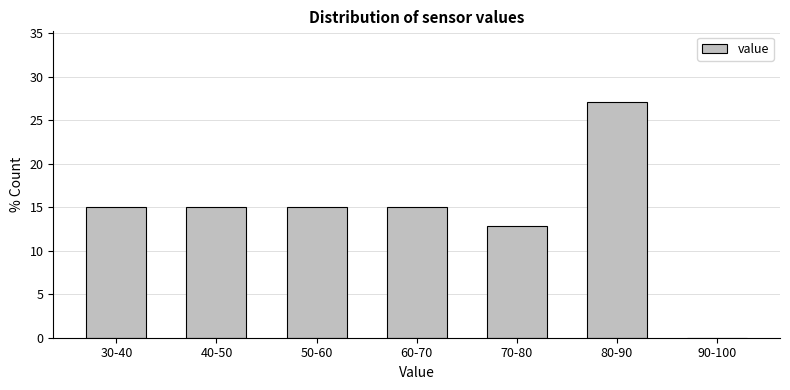

Reading left to right, transcribe all the data shown in this chart.

30-40=15.0	40-50=15.0	50-60=15.0	60-70=15.0	70-80=12.8	80-90=27.1	90-100=0.0